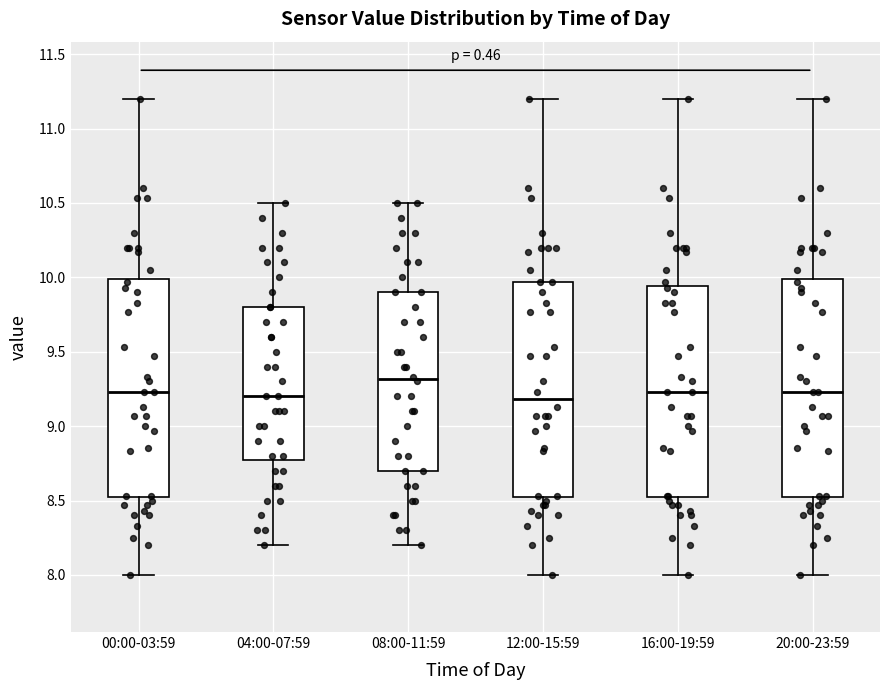

Reading left to right, read every box against the y-axis: the position of its median line, the range the box covers, and the ends of its whiskers. The values are not printed on the chart, so give them approximately, as read against the axis.

00:00-03:59: median 9.25, box 8.50 to 10.00, whiskers 8.00 to 11.20
04:00-07:59: median 9.20, box 8.80 to 9.80, whiskers 8.20 to 10.50
08:00-11:59: median 9.30, box 8.70 to 9.90, whiskers 8.20 to 10.50
12:00-15:59: median 9.20, box 8.50 to 9.95, whiskers 8.00 to 11.20
16:00-19:59: median 9.25, box 8.50 to 9.95, whiskers 8.00 to 11.20
20:00-23:59: median 9.25, box 8.50 to 10.00, whiskers 8.00 to 11.20